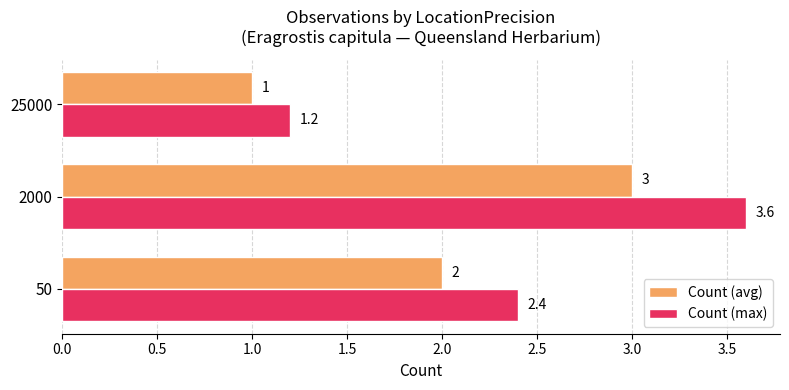

The Count (avg) series shows 1.2 at 2000. True or false?

False